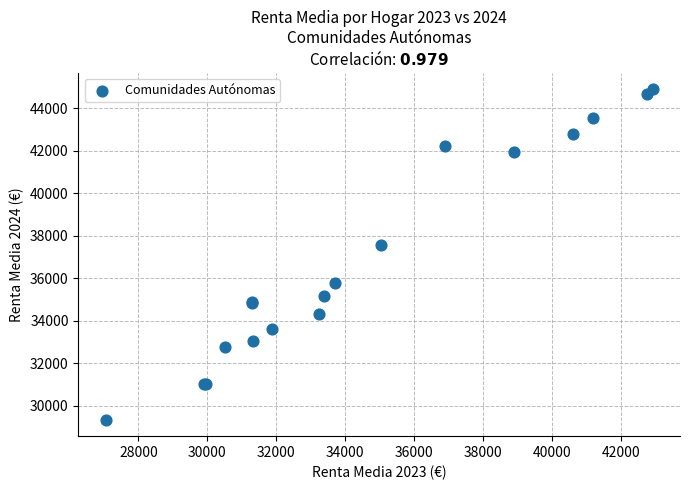

What Y value in the scatter plot is closest to 37115?

37563